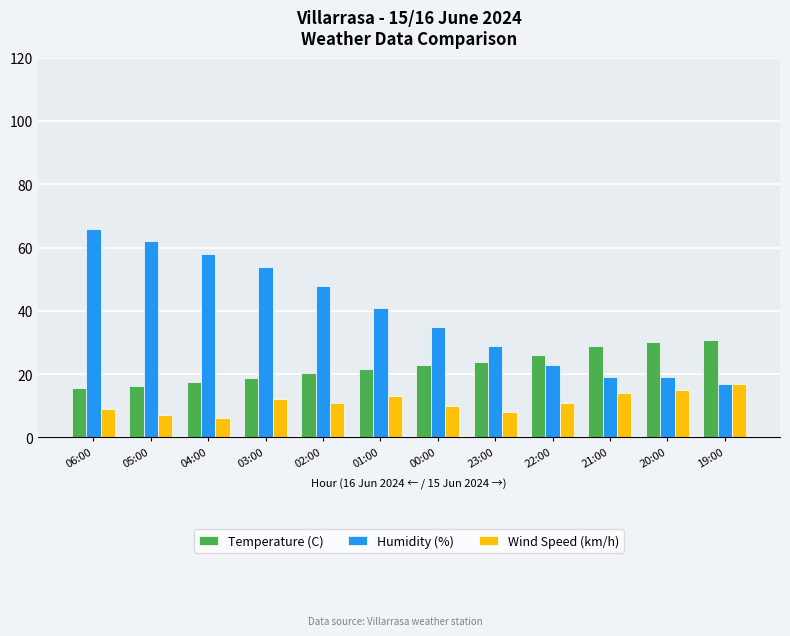

Which series has the largest range (max minus min)?

Humidity (%)